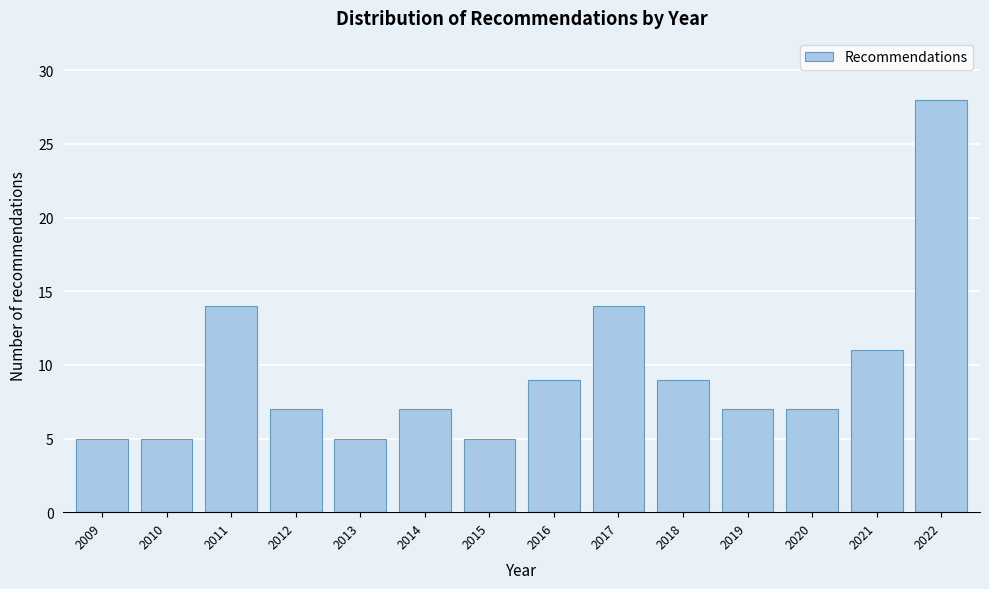

Reading left to right, transcribe all the data shown in this chart.

2009=5	2010=5	2011=14	2012=7	2013=5	2014=7	2015=5	2016=9	2017=14	2018=9	2019=7	2020=7	2021=11	2022=28